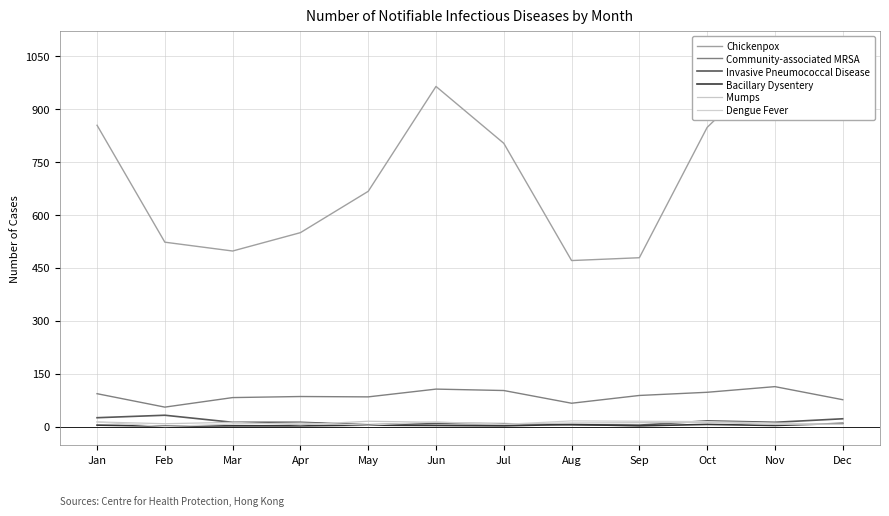

Where is Mumps nearest to the value 10?

Aug